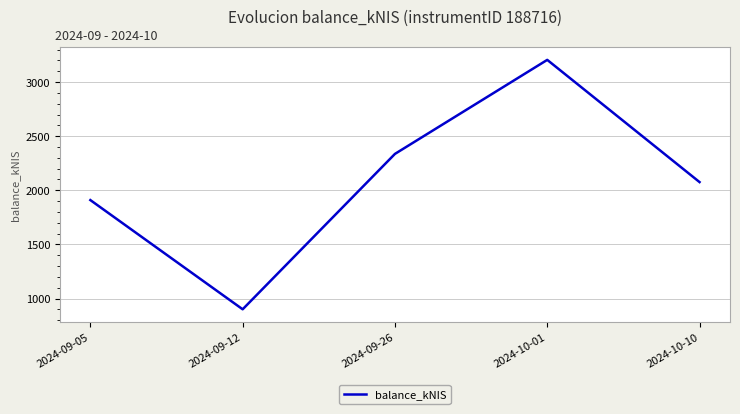

How many values are below 2075?

2